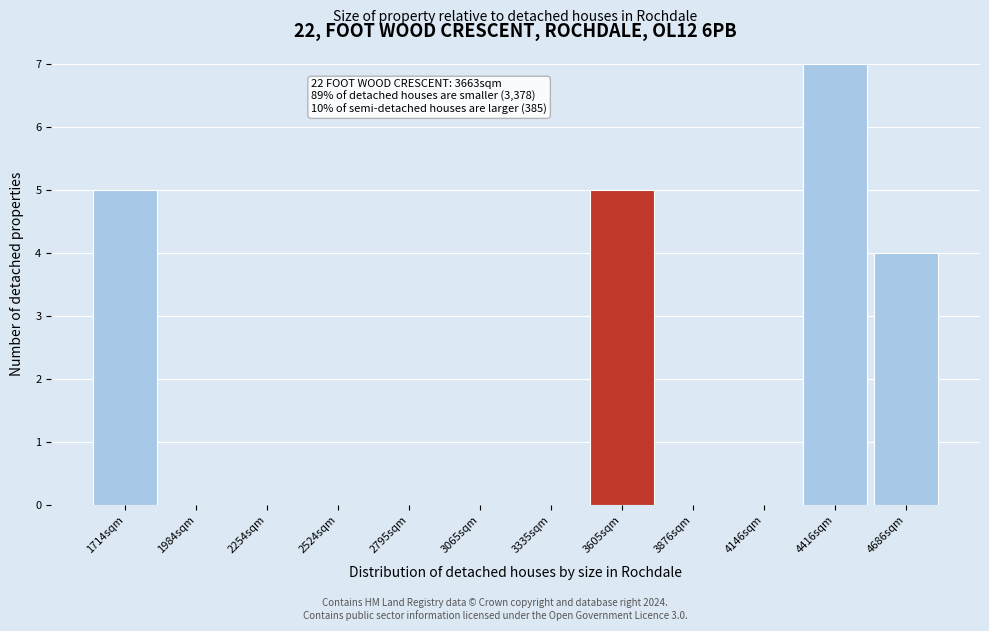

Over which range of the x-axis is the bar tallest?

4300 to 4550